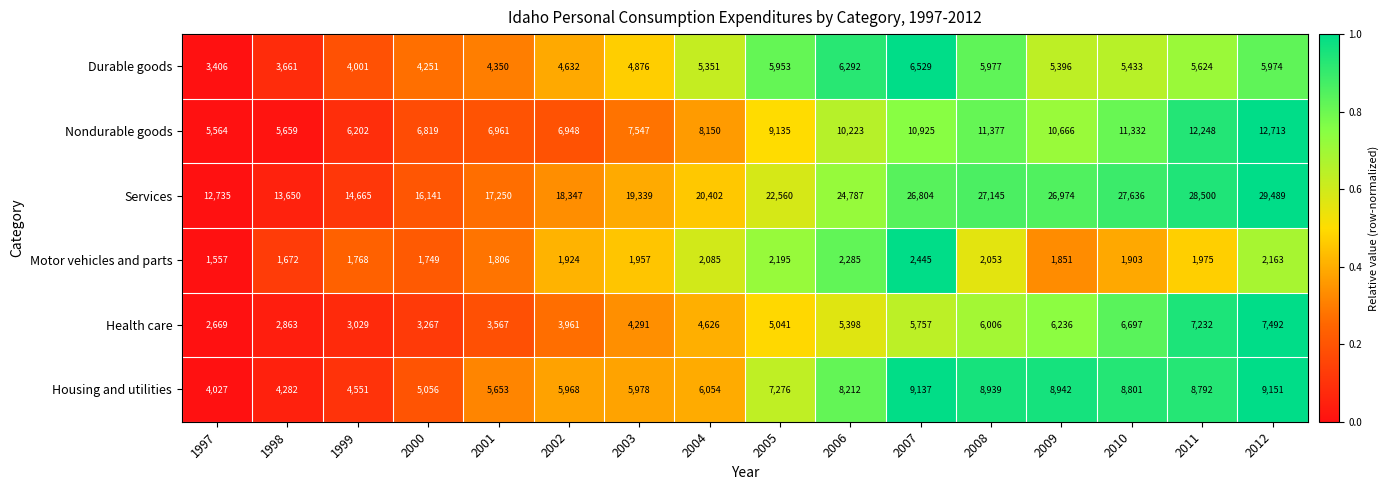

How many data points does each series have?

16